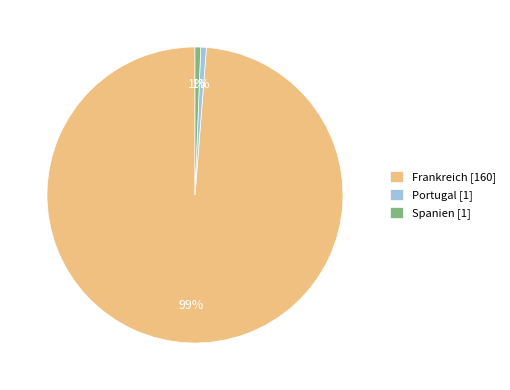

To the nearest percent, what is the average slice percentage?

33%